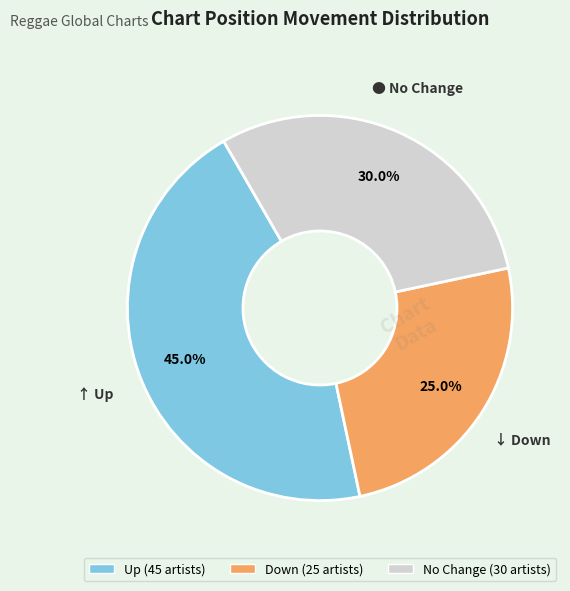

Does any single category account for the majority?

No